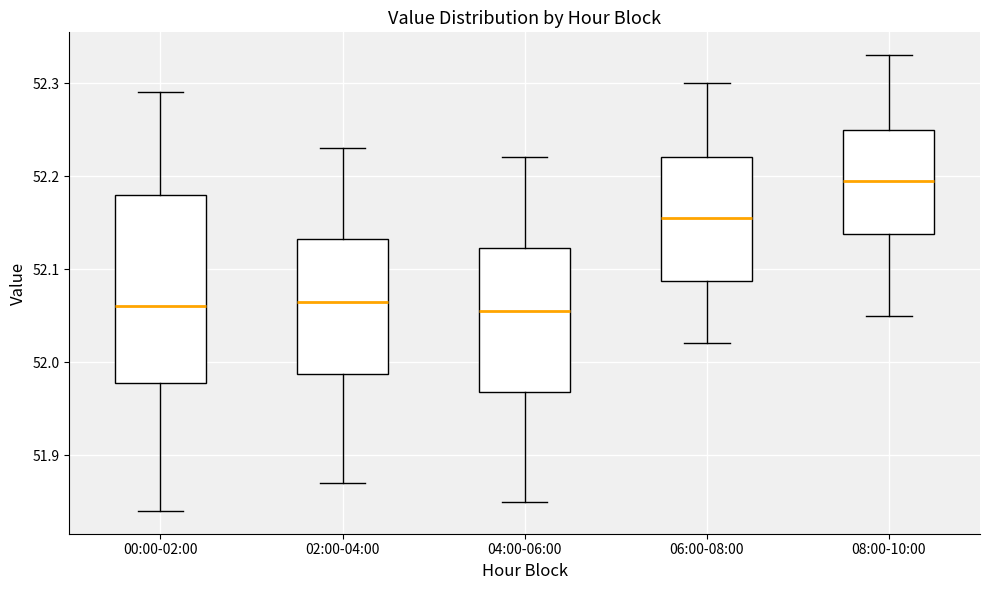

Reading left to right, read every box against the y-axis: the position of its median line, the range the box covers, and the ends of its whiskers. The values are not printed on the chart, so give them approximately, as read against the axis.

00:00-02:00: median 52.06, box 51.98 to 52.18, whiskers 51.84 to 52.29
02:00-04:00: median 52.07, box 51.99 to 52.13, whiskers 51.87 to 52.23
04:00-06:00: median 52.06, box 51.97 to 52.12, whiskers 51.85 to 52.22
06:00-08:00: median 52.16, box 52.09 to 52.22, whiskers 52.02 to 52.30
08:00-10:00: median 52.20, box 52.14 to 52.25, whiskers 52.05 to 52.33